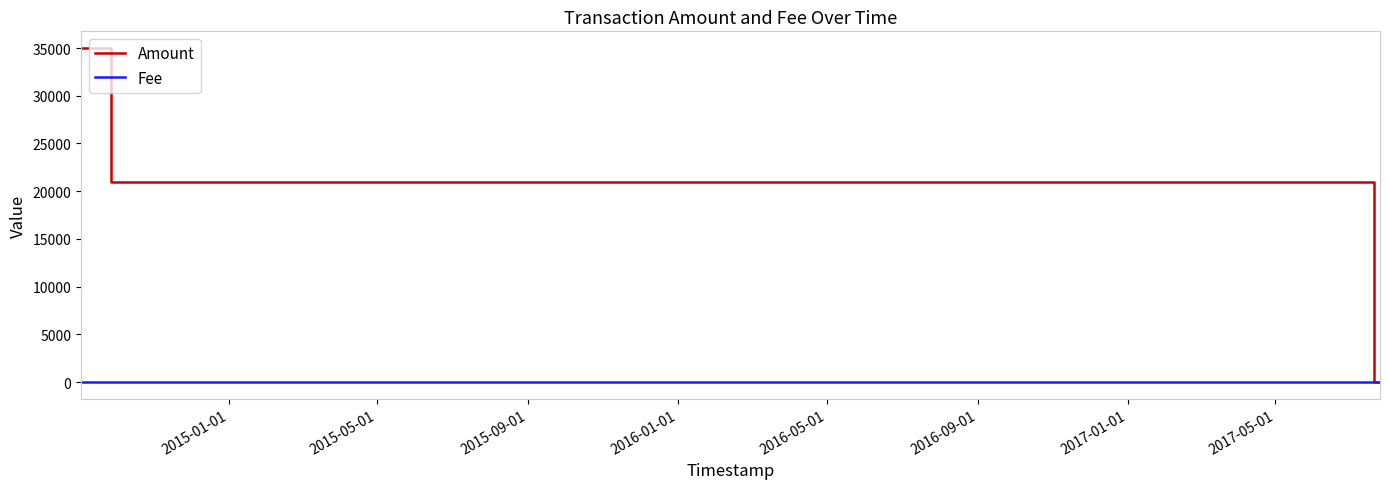

Is this an area chart (filled region under the line)?

No